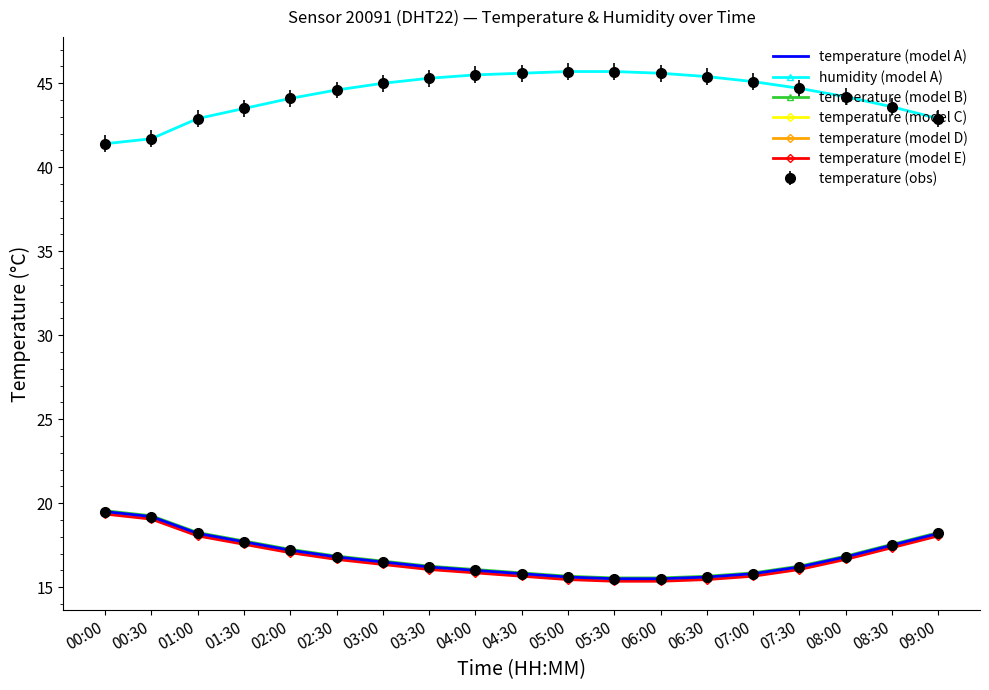

What is the difference between the maximum and minimum values in the temperature (model B) series?

4.0